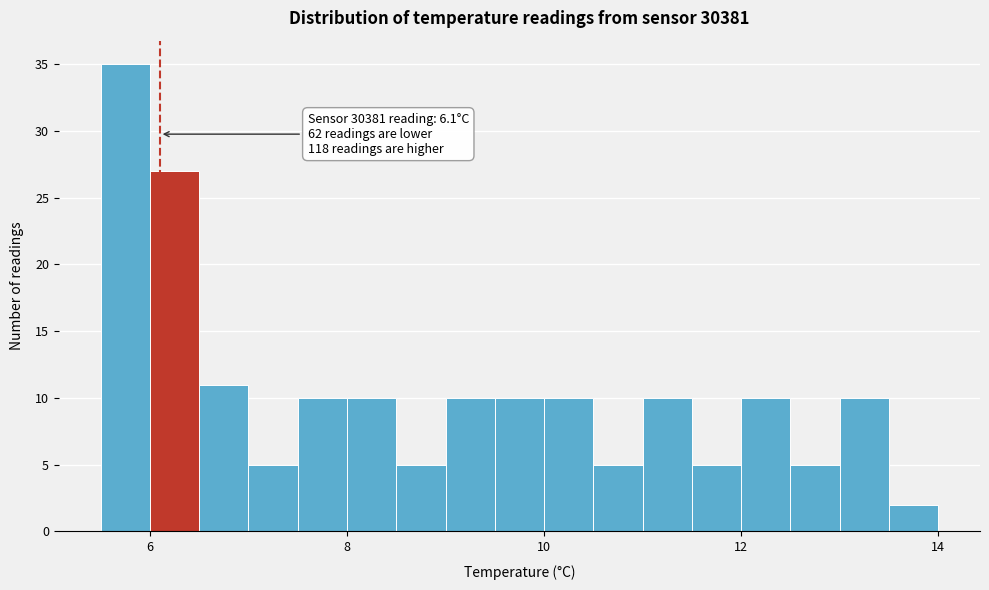

Read against the x-axis, roughly where is the centre of the tallest bar?

5.8